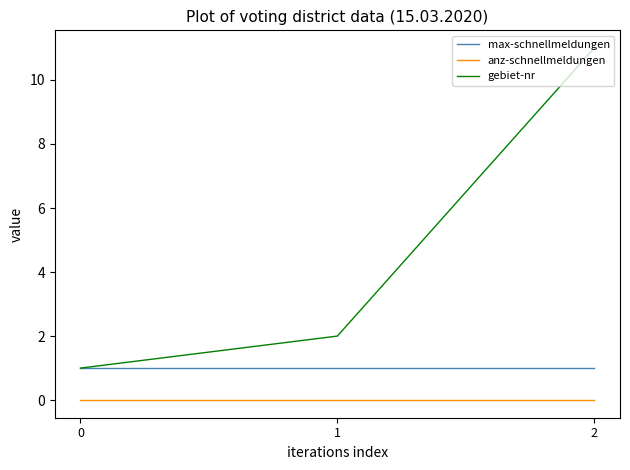

Reading left to right, list all the values displayed in this chart.

max-schnellmeldungen: 1	1	1
anz-schnellmeldungen: 0	0	0
gebiet-nr: 1	2	11